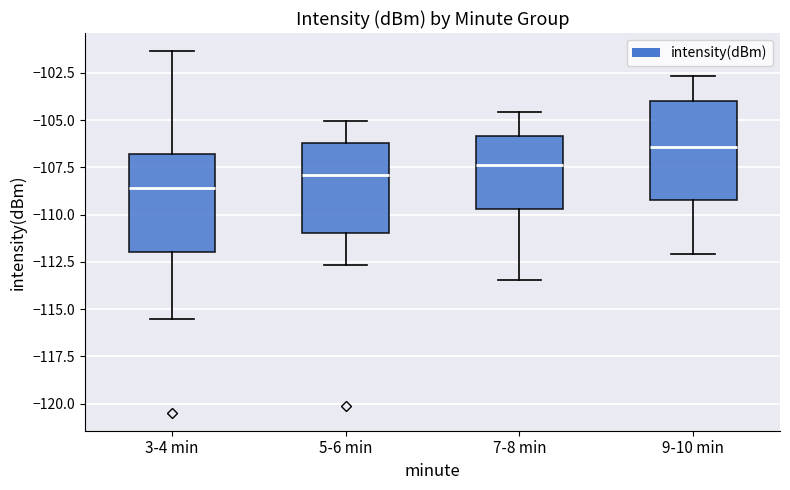

Reading left to right, read every box against the y-axis: the position of its median line, the range the box covers, and the ends of its whiskers. The values are not printed on the chart, so give them approximately, as read against the axis.

3-4 min: median -108.5, box -112.0 to -107.0, whiskers -115.5 to -101.5
5-6 min: median -108.0, box -111.0 to -106.0, whiskers -112.5 to -105.0
7-8 min: median -107.5, box -109.5 to -106.0, whiskers -113.5 to -104.5
9-10 min: median -106.5, box -109.0 to -104.0, whiskers -112.0 to -102.5